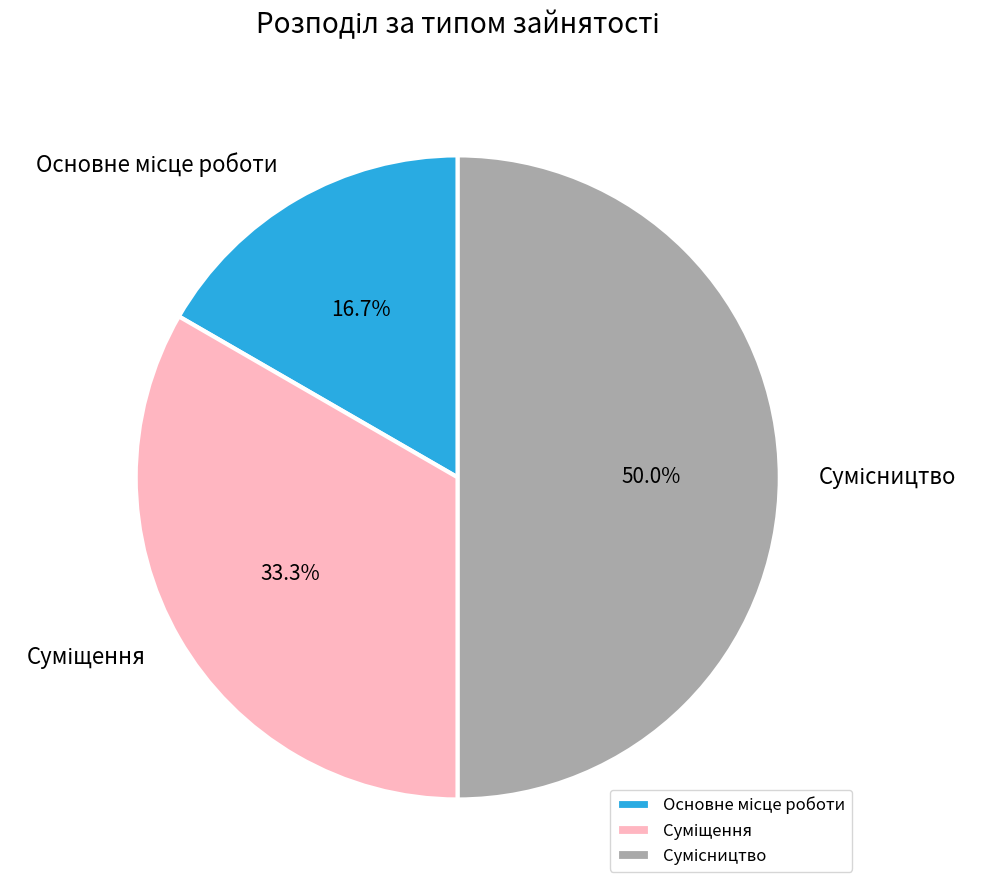

Does Основне місце роботи account for over 50% of the chart?

No